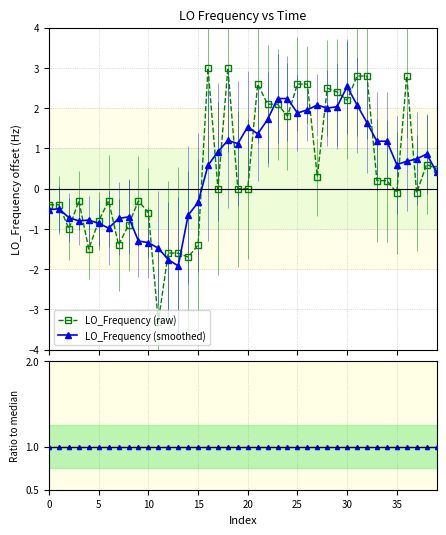

The Ratio to median series shows 1.8 at 26. True or false?

False